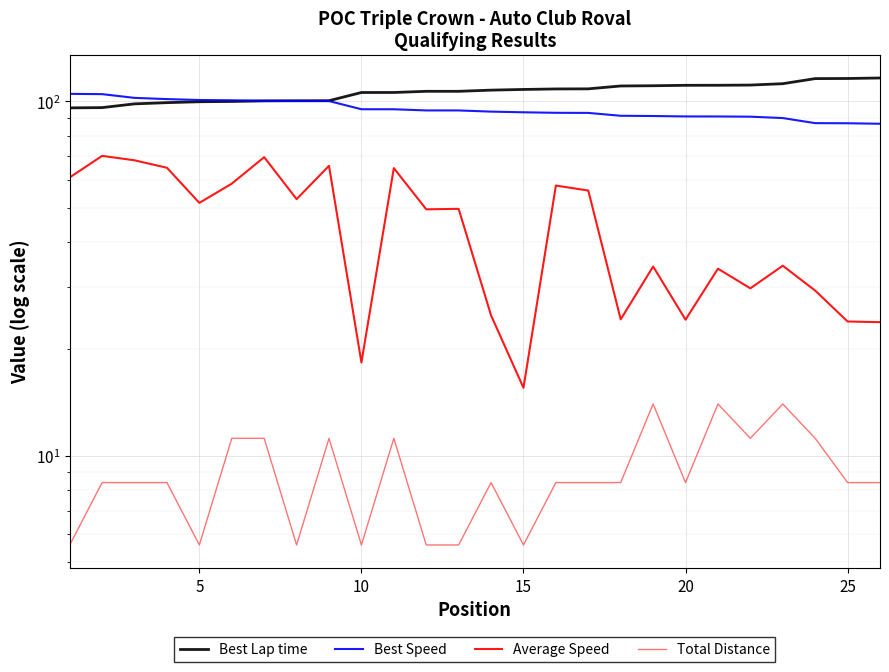

True or false: Total Distance and Best Speed intersect in this chart.

False